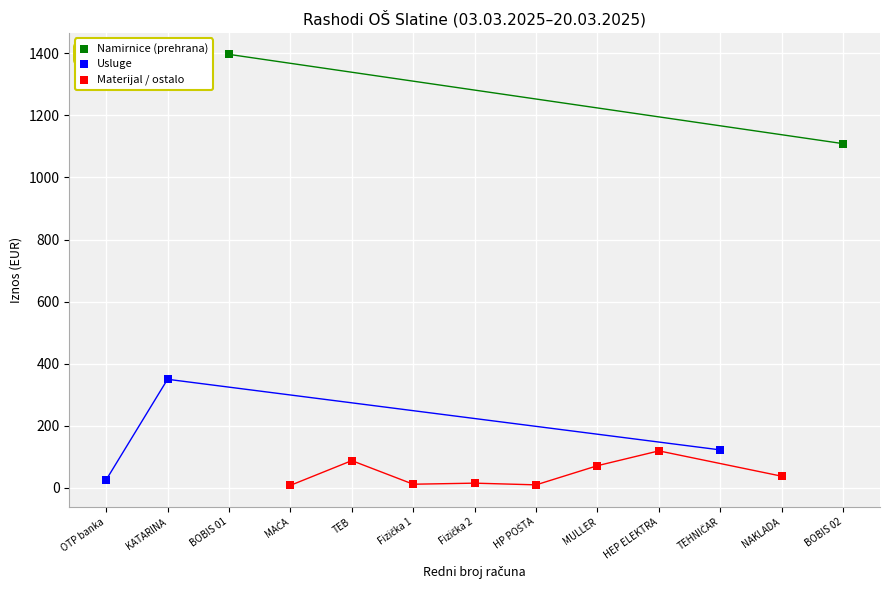

What are all the series names shown in the legend?

Namirnice (prehrana), Usluge, Materijal / ostalo